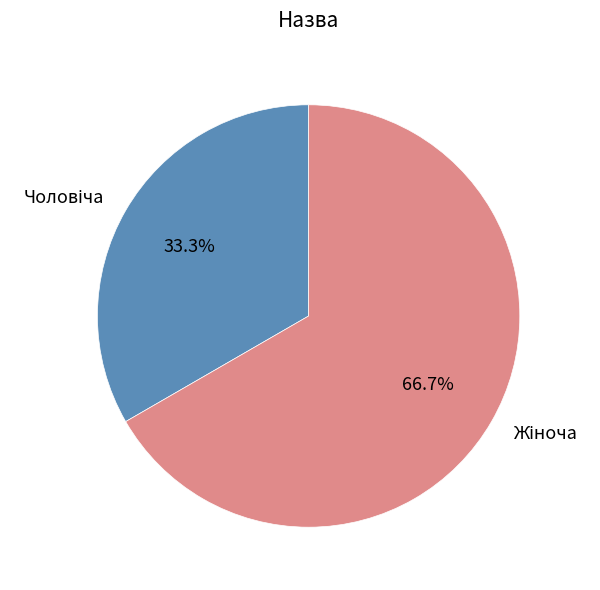

Is there a majority slice in this chart?

Yes